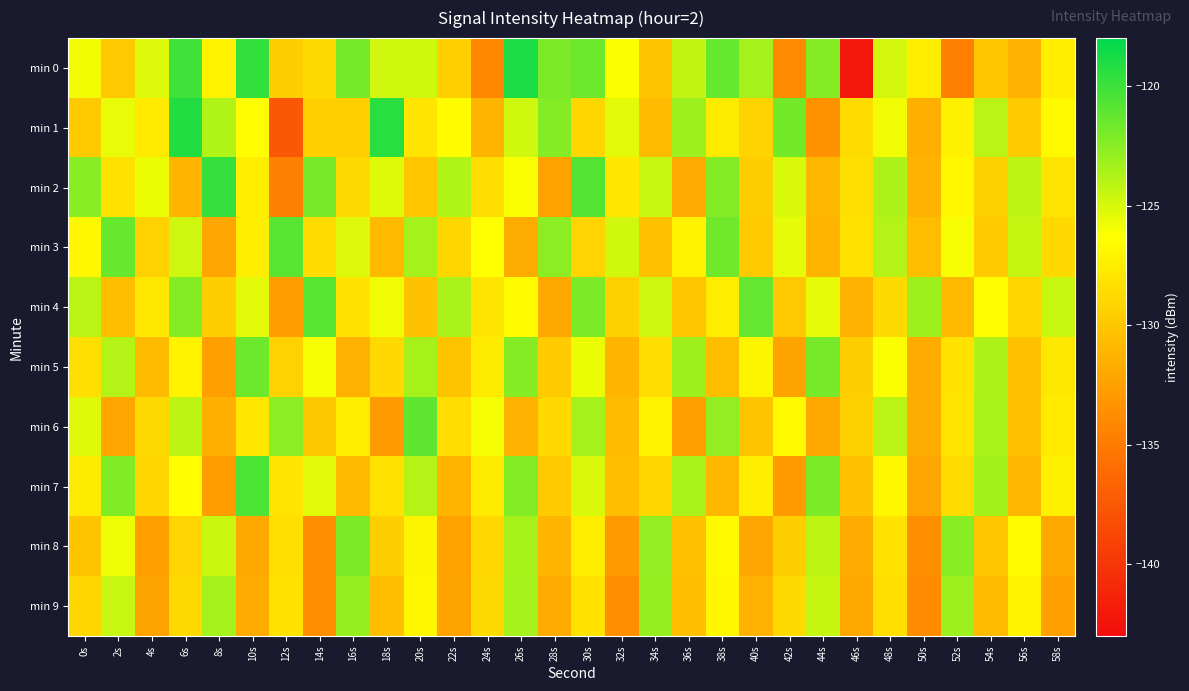

Reading right to left, what are all the values shown in this chart?

min 0: 58s=-127.4	56s=-131.4	54s=-130.0	52s=-134.6	50s=-127.5	48s=-124.9	46s=-142.3	44s=-122.4	42s=-134.0	40s=-123.4	38s=-121.3	36s=-124.4	34s=-130.1	32s=-126.2	30s=-121.6	28s=-122.1	26s=-119.0	24s=-134.0	22s=-129.5	20s=-124.8	18s=-124.8	16s=-121.8	14s=-128.7	12s=-129.6	10s=-119.6	8s=-127.2	6s=-120.1	4s=-125.2	2s=-129.9	0s=-125.9
min 1: 58s=-126.7	56s=-129.8	54s=-124.1	52s=-127.3	50s=-131.5	48s=-125.9	46s=-128.6	44s=-133.4	42s=-121.8	40s=-129.2	38s=-127.6	36s=-123.1	34s=-130.7	32s=-125.4	30s=-128.9	28s=-122.3	26s=-124.8	24s=-131.2	22s=-126.5	20s=-128.0	18s=-119.4	16s=-129.5	14s=-129.4	12s=-137.4	10s=-126.4	8s=-123.8	6s=-119.1	4s=-127.7	2s=-125.6	0s=-129.8
min 2: 58s=-128.1	56s=-124.2	54s=-129.4	52s=-126.8	50s=-131.3	48s=-123.7	46s=-128.4	44s=-130.9	42s=-125.1	40s=-129.6	38s=-122.3	36s=-131.8	34s=-124.5	32s=-127.9	30s=-120.7	28s=-132.4	26s=-126.2	24s=-128.5	22s=-123.8	20s=-130.1	18s=-125.3	16s=-128.7	14s=-121.9	12s=-134.6	10s=-127.4	8s=-119.8	6s=-131.2	4s=-125.7	2s=-128.3	0s=-122.5
min 3: 58s=-128.8	56s=-124.4	54s=-129.7	52s=-126.1	50s=-130.6	48s=-123.9	46s=-128.3	44s=-131.1	42s=-125.5	40s=-129.8	38s=-121.7	36s=-127.2	34s=-130.4	32s=-124.8	30s=-129.1	28s=-122.6	26s=-131.7	24s=-126.3	22s=-128.9	20s=-123.4	18s=-130.8	16s=-125.2	14s=-128.6	12s=-120.9	10s=-127.5	8s=-132.1	6s=-124.7	4s=-129.3	2s=-121.4	0s=-126.8
min 4: 58s=-124.5	56s=-129.0	54s=-126.4	52s=-130.8	50s=-123.2	48s=-128.7	46s=-131.4	44s=-125.6	42s=-129.9	40s=-121.3	38s=-127.5	36s=-130.1	34s=-124.7	32s=-129.4	30s=-122.1	28s=-131.9	26s=-126.5	24s=-128.0	22s=-123.6	20s=-130.3	18s=-125.9	16s=-128.2	14s=-120.8	12s=-132.7	10s=-125.4	8s=-129.6	6s=-122.3	4s=-127.8	2s=-130.5	0s=-124.1
min 5: 58s=-127.8	56s=-130.4	54s=-123.7	52s=-128.2	50s=-131.8	48s=-126.2	46s=-129.5	44s=-121.9	42s=-132.3	40s=-127.0	38s=-130.6	36s=-123.2	34s=-128.5	32s=-131.1	30s=-125.7	28s=-129.8	26s=-122.4	24s=-127.6	22s=-130.2	20s=-123.5	18s=-128.8	16s=-131.4	14s=-126.0	12s=-129.3	10s=-121.6	8s=-132.5	6s=-127.1	4s=-130.7	2s=-123.9	0s=-128.4
min 6: 58s=-127.7	56s=-130.3	54s=-123.6	52s=-128.1	50s=-131.7	48s=-124.1	46s=-129.4	44s=-131.9	42s=-126.6	40s=-130.2	38s=-122.8	36s=-132.5	34s=-127.1	32s=-130.7	30s=-123.4	28s=-128.8	26s=-131.3	24s=-126.0	22s=-128.5	20s=-121.1	18s=-132.8	16s=-127.4	14s=-130.0	12s=-122.6	10s=-127.9	8s=-131.5	6s=-124.2	4s=-128.7	2s=-132.1	0s=-125.3
min 7: 58s=-127.3	56s=-130.9	54s=-123.3	52s=-128.6	50s=-132.2	48s=-126.8	46s=-130.4	44s=-122.1	42s=-132.8	40s=-127.4	38s=-131.0	36s=-123.6	34s=-128.9	32s=-130.5	30s=-125.1	28s=-129.7	26s=-122.3	24s=-127.6	22s=-131.2	20s=-123.9	18s=-128.2	16s=-130.8	14s=-125.4	12s=-128.0	10s=-120.5	8s=-132.7	6s=-126.4	4s=-129.0	2s=-122.2	0s=-127.6
min 8: 58s=-131.9	56s=-126.5	54s=-130.1	52s=-122.5	50s=-133.6	48s=-128.2	46s=-131.8	44s=-124.2	42s=-129.5	40s=-132.1	38s=-126.7	36s=-130.3	34s=-122.8	32s=-132.9	30s=-127.5	28s=-131.1	26s=-123.5	24s=-128.8	22s=-132.4	20s=-127.0	18s=-129.5	16s=-122.1	14s=-133.7	12s=-128.4	10s=-132.0	8s=-124.6	6s=-129.1	4s=-132.5	2s=-125.8	0s=-130.2
min 9: 58s=-132.5	56s=-127.1	54s=-130.7	52s=-123.1	50s=-133.8	48s=-128.4	46s=-132.0	44s=-124.4	42s=-128.7	40s=-131.3	38s=-126.9	36s=-130.5	34s=-122.9	32s=-133.6	30s=-128.2	28s=-131.8	26s=-123.4	24s=-128.7	22s=-132.3	20s=-126.9	18s=-130.5	16s=-122.9	14s=-133.6	12s=-128.2	10s=-131.8	8s=-123.4	6s=-128.7	4s=-132.3	2s=-124.5	0s=-128.9